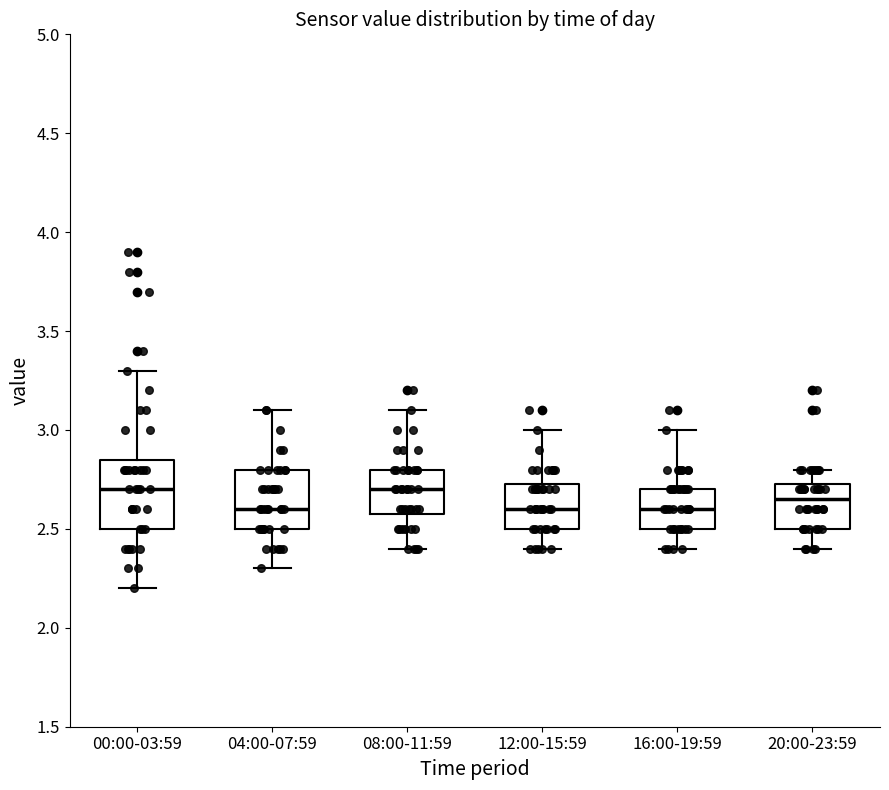

Reading left to right, transcribe this box plot: for each box, give where its median line is, the range the box spans, and where its two whiskers end, as read against the y-axis. The values are not printed on the chart, so give them approximately, as read against the axis.

00:00-03:59: median 2.70, box 2.50 to 2.85, whiskers 2.20 to 3.30
04:00-07:59: median 2.60, box 2.50 to 2.80, whiskers 2.30 to 3.10
08:00-11:59: median 2.70, box 2.60 to 2.80, whiskers 2.40 to 3.10
12:00-15:59: median 2.60, box 2.50 to 2.75, whiskers 2.40 to 3.00
16:00-19:59: median 2.60, box 2.50 to 2.70, whiskers 2.40 to 3.00
20:00-23:59: median 2.65, box 2.50 to 2.75, whiskers 2.40 to 2.80